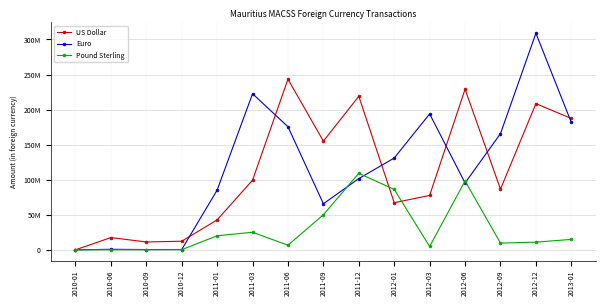

In Pound Sterling, how many points are lower than both neighbors (excluding endpoints)?

3